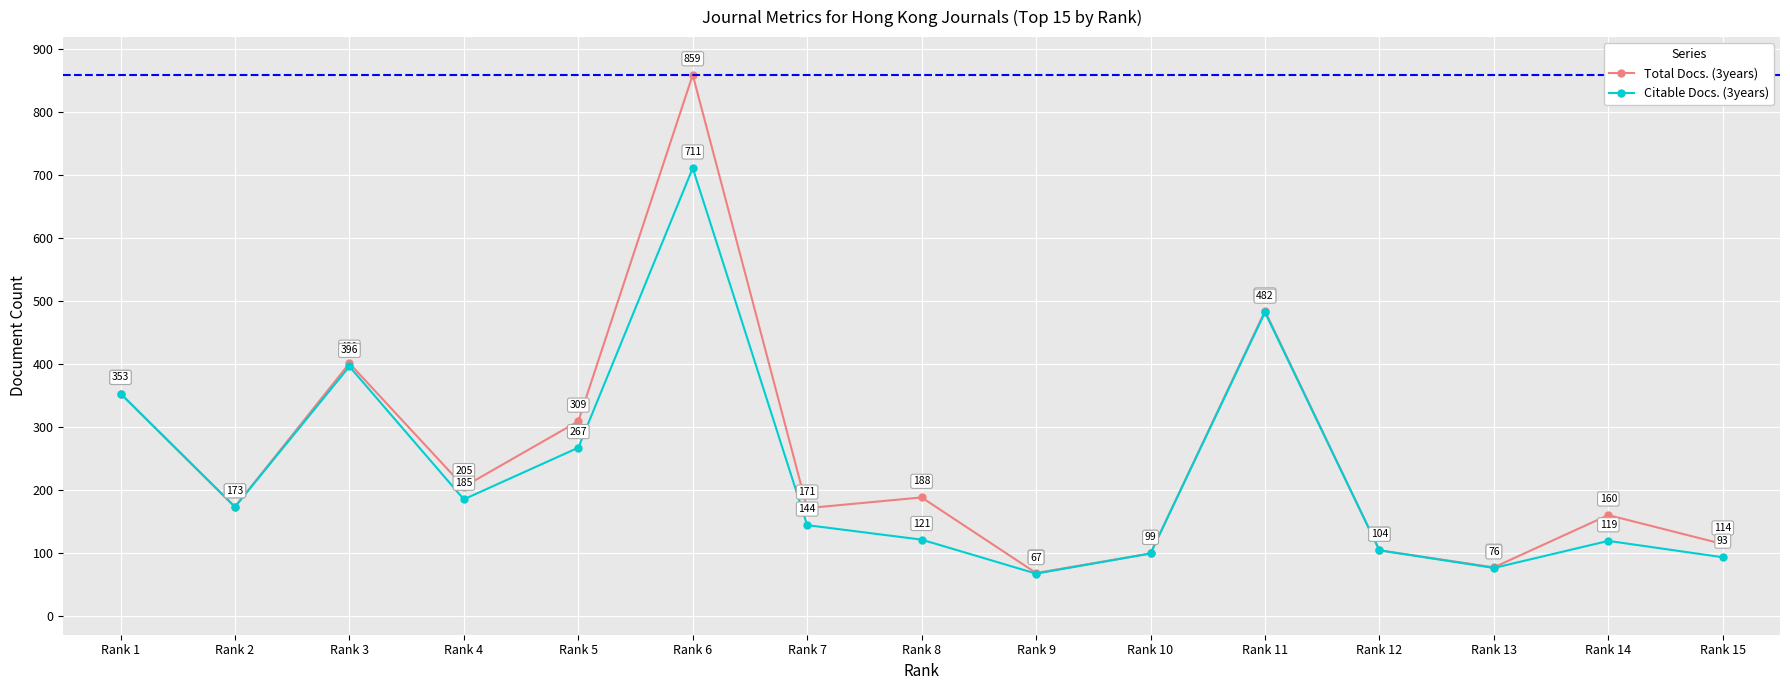

What is the value of the Citable Docs. (3years) point at the 3rd from the left?

396